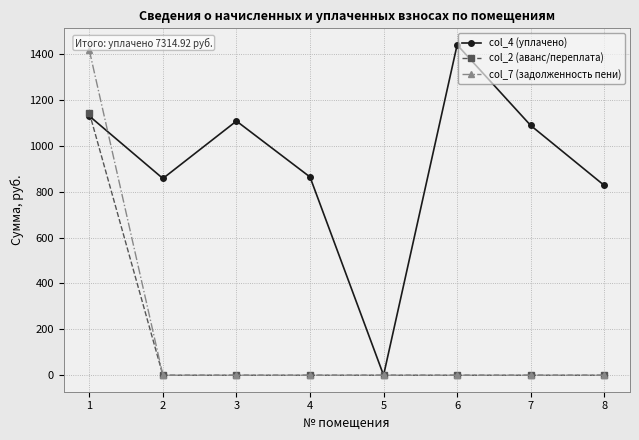

What is the value of the col_4 (уплачено) point at the 3rd from the left?

1107.8